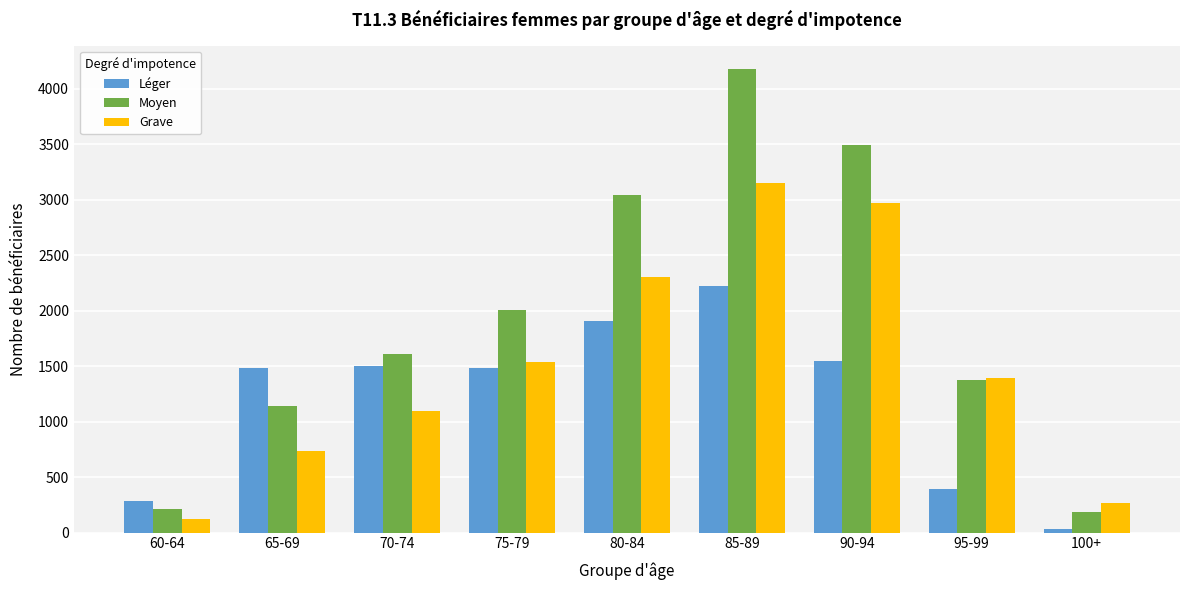

What are all the series names shown in the legend?

Léger, Moyen, Grave